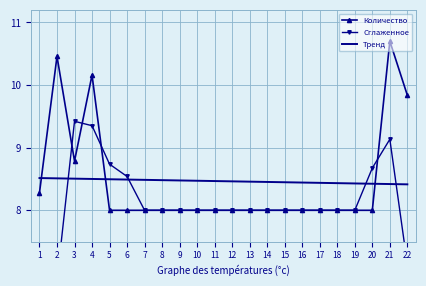

What is the maximum value shown in the chart?

10.7